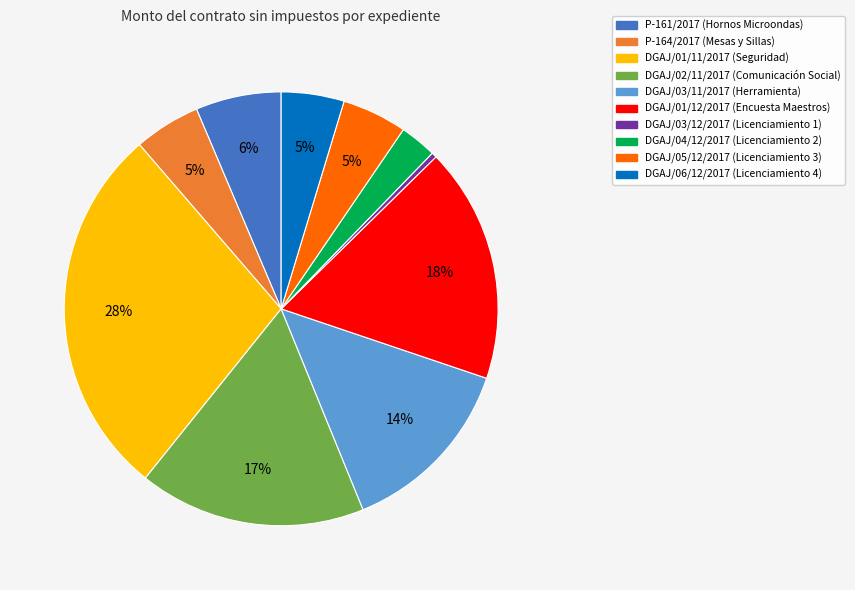

Is there a majority slice in this chart?

No